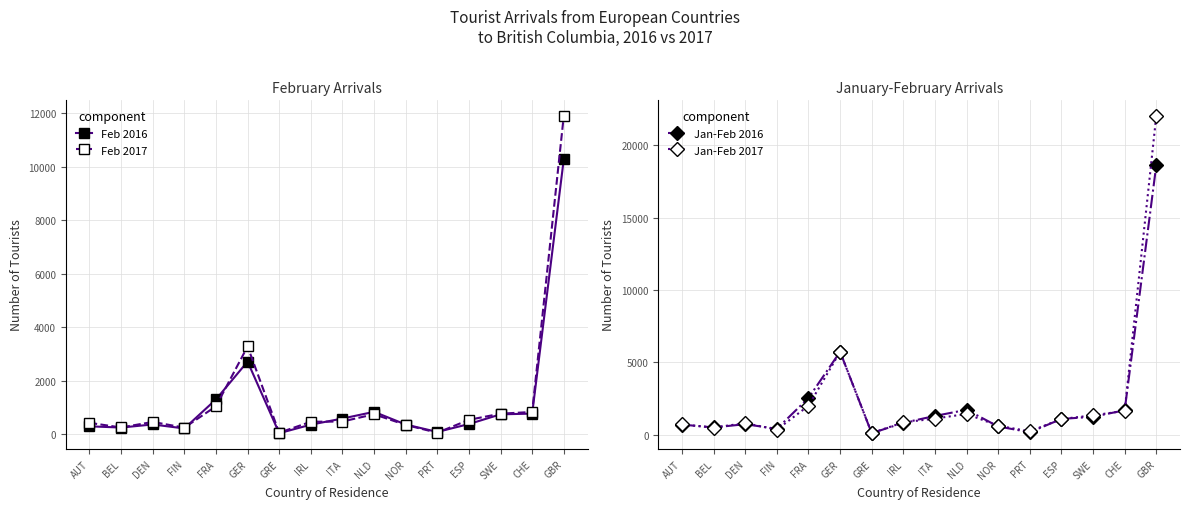

What is the smallest value displayed?

36